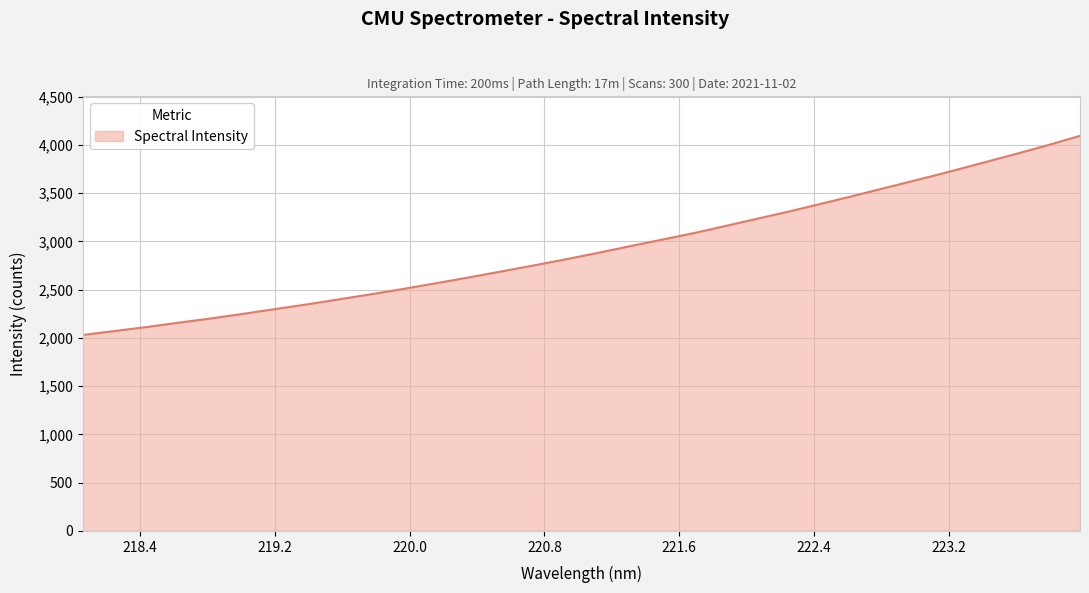

What is the difference between the maximum and minimum values?

2063.2